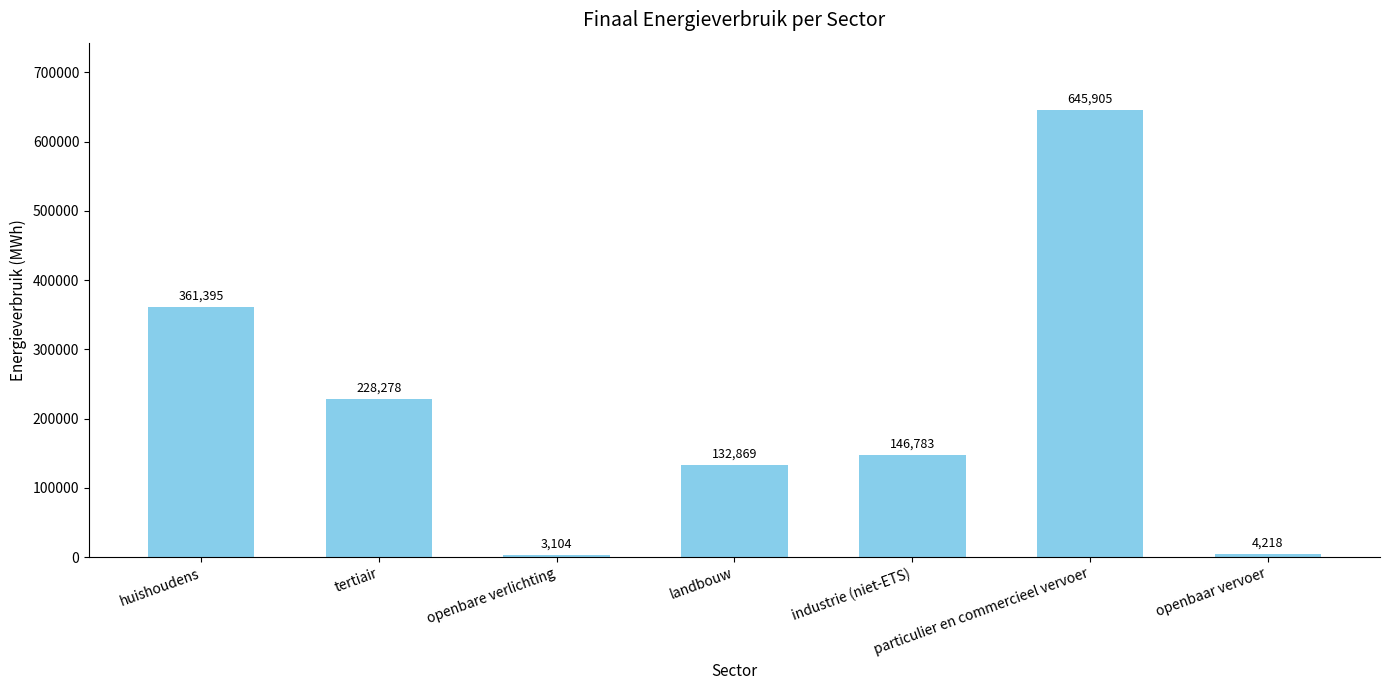

List the labels in order of value, largest first.

particulier en commercieel vervoer, huishoudens, tertiair, industrie (niet-ETS), landbouw, openbaar vervoer, openbare verlichting